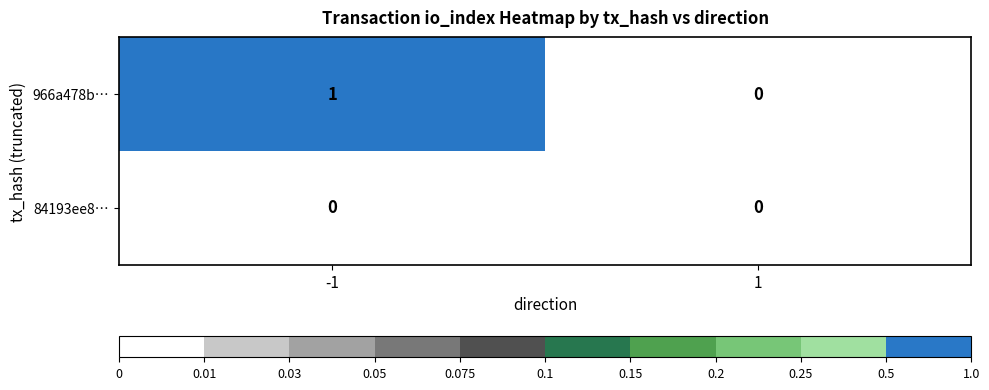

Rank the series at -1 from highest to lowest value.

966a478b…, 84193ee8…